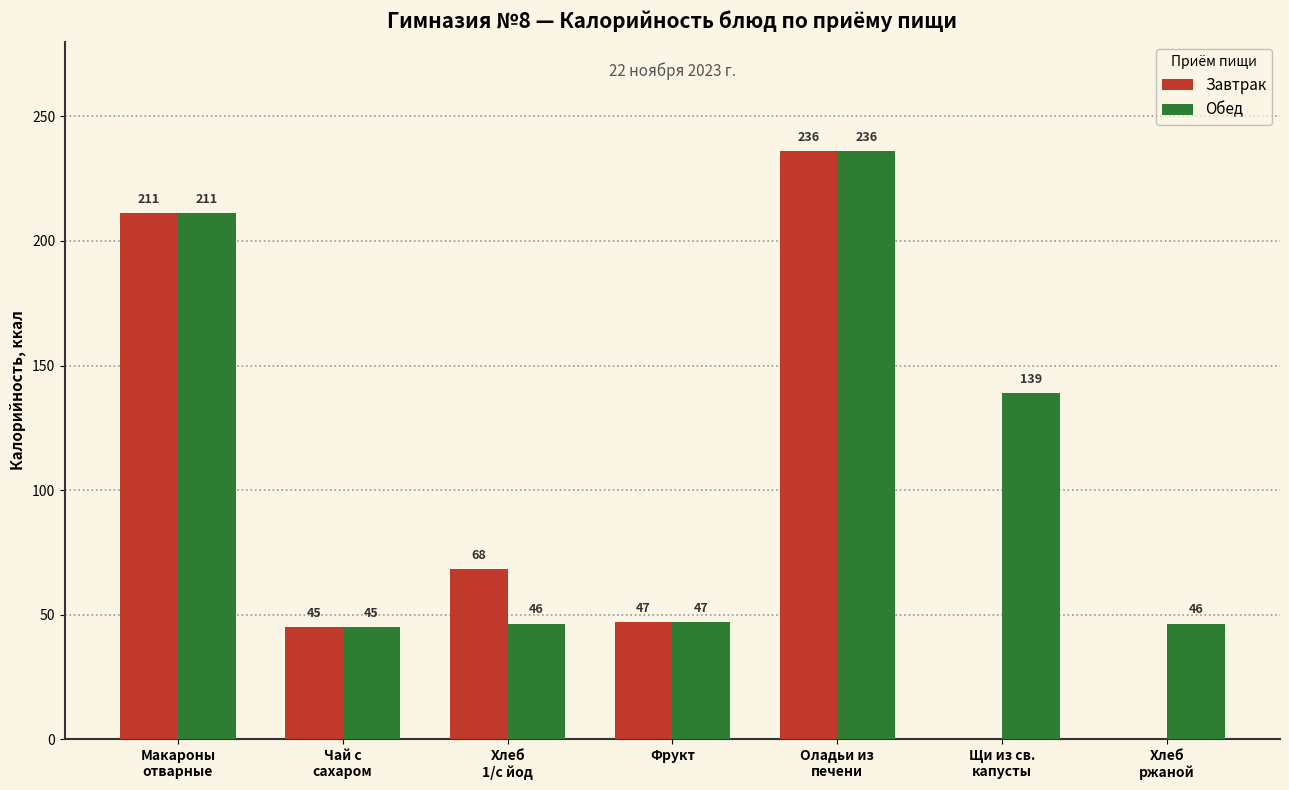

Where does the Обед series first go above 47?

Макароны
отварные